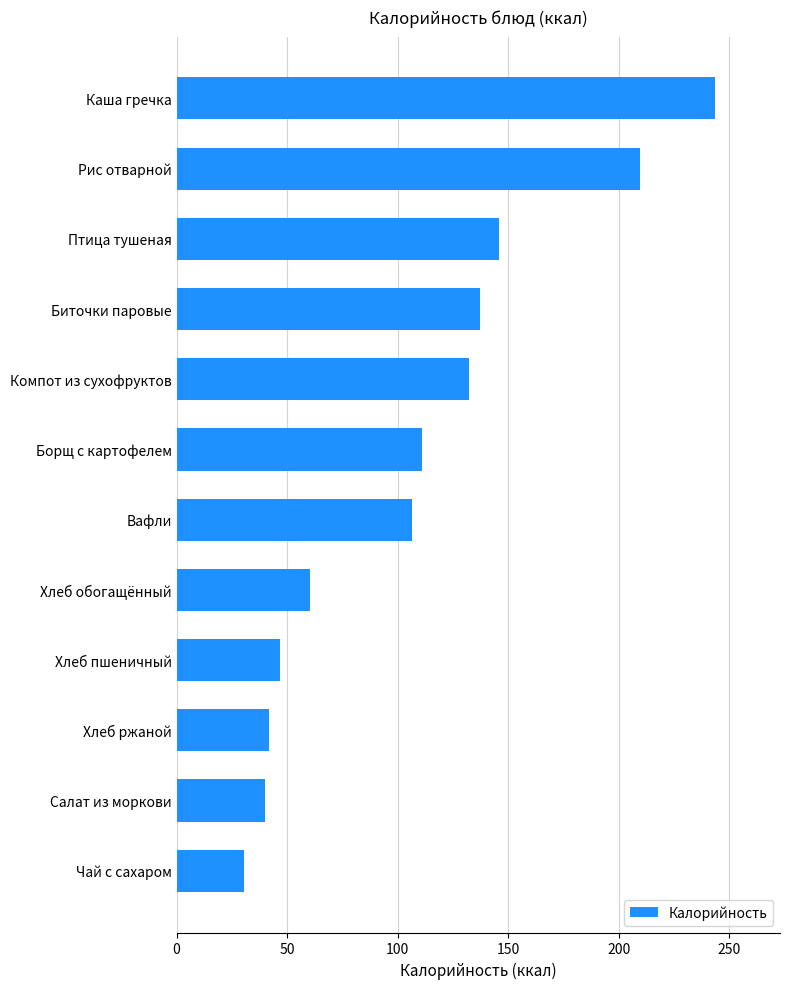

What is the difference between the maximum and second lowest values?

203.9